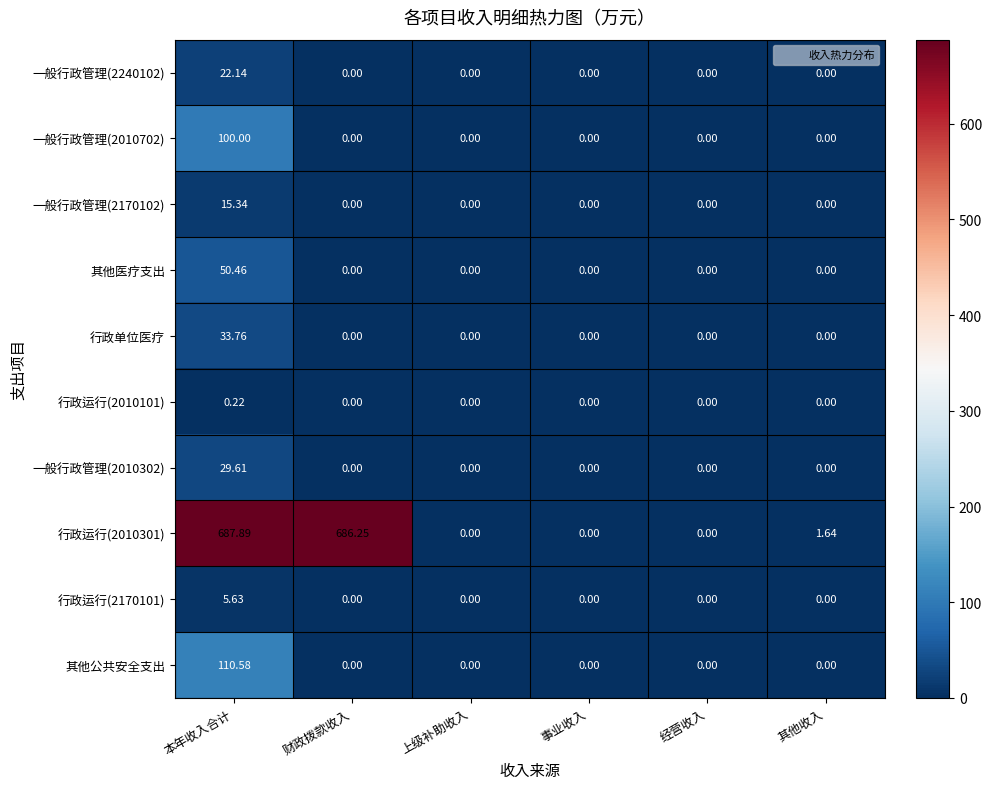

Where does the 行政运行(2010301) series first go above 1?

本年收入合计